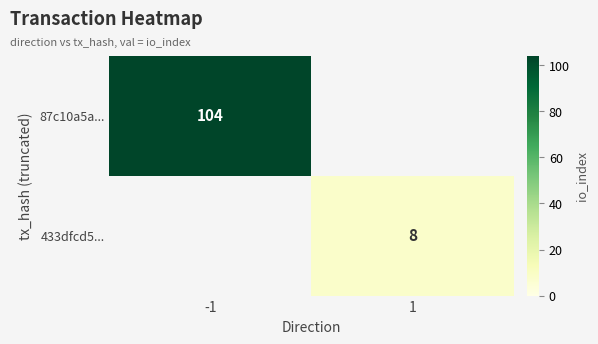

The value of 433dfcd5... at 1 is 14. True or false?

False